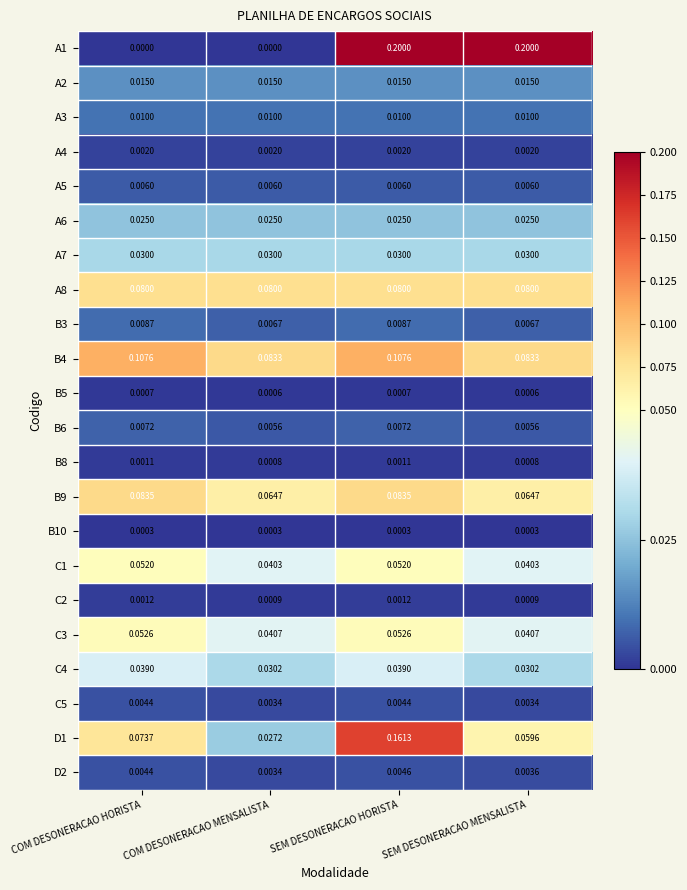

Is the value of B4 at SEM DESONERACAO MENSALISTA greater than the value of A1 at SEM DESONERACAO MENSALISTA?

No